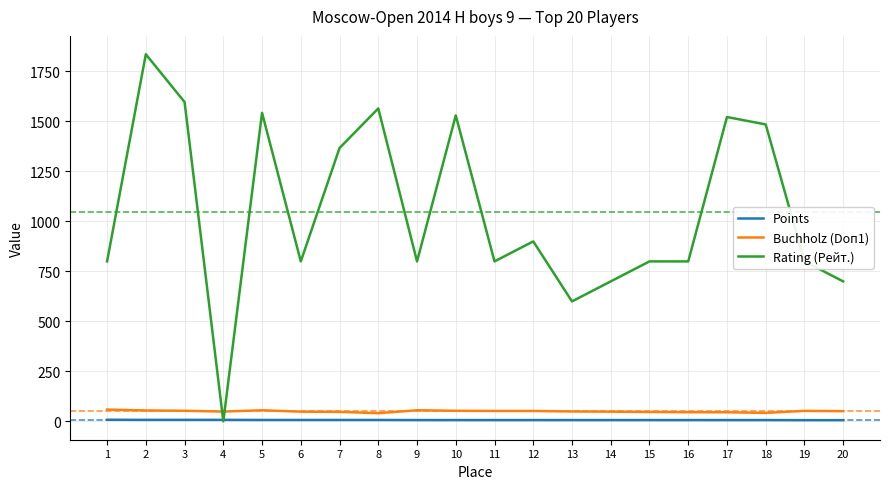

True or false: Buchholz (Doп1) and Points cross at least once.

False